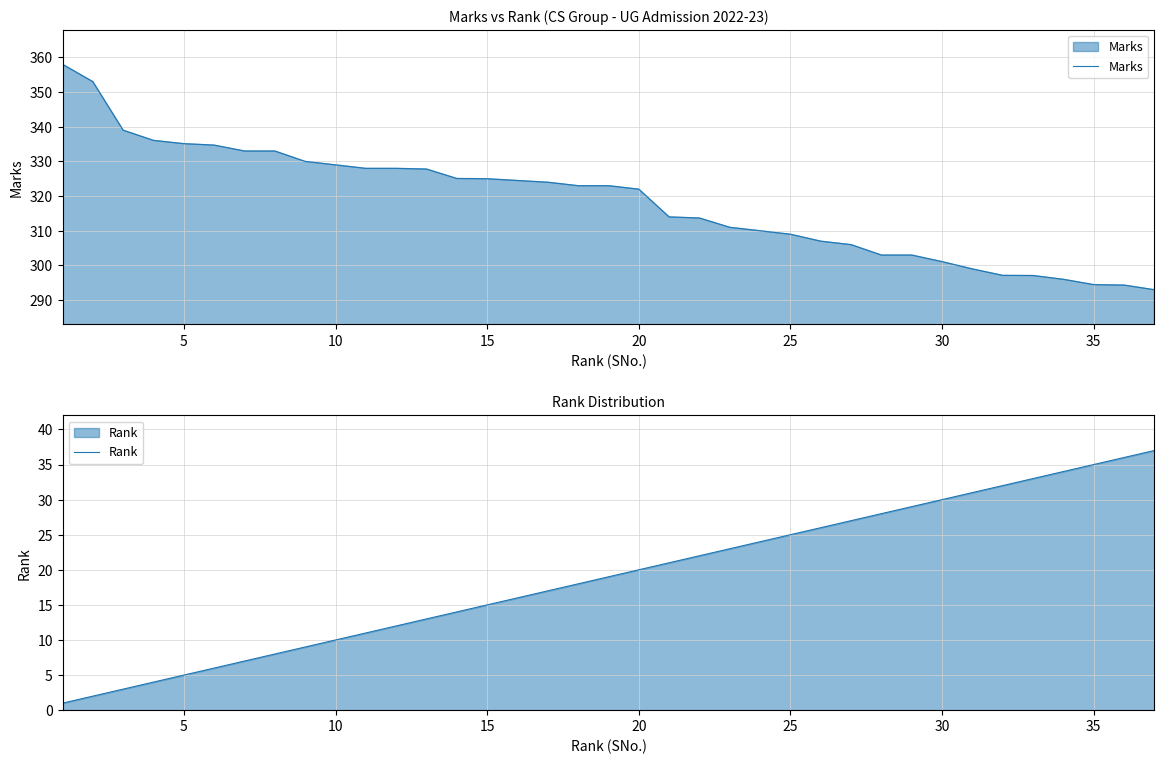

At how many categories does at least one series exceed 18?

37